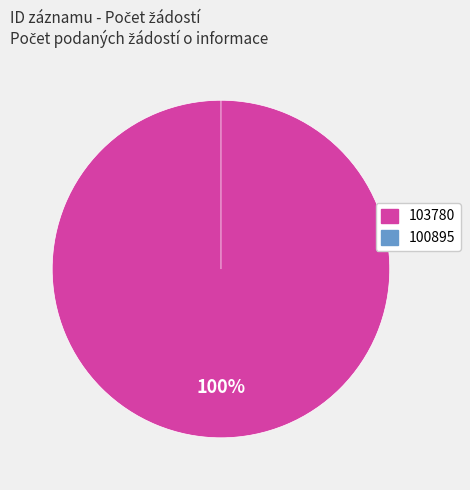

Which slice represents more than half of the pie?

103780